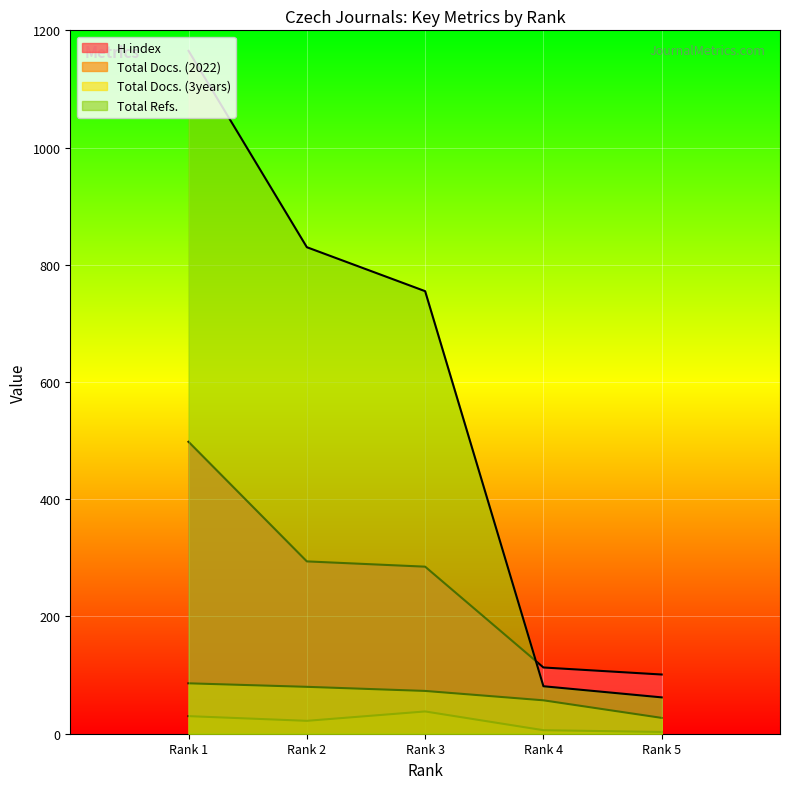

What is the difference between the H index values at Rank 1 and Rank 4?

385